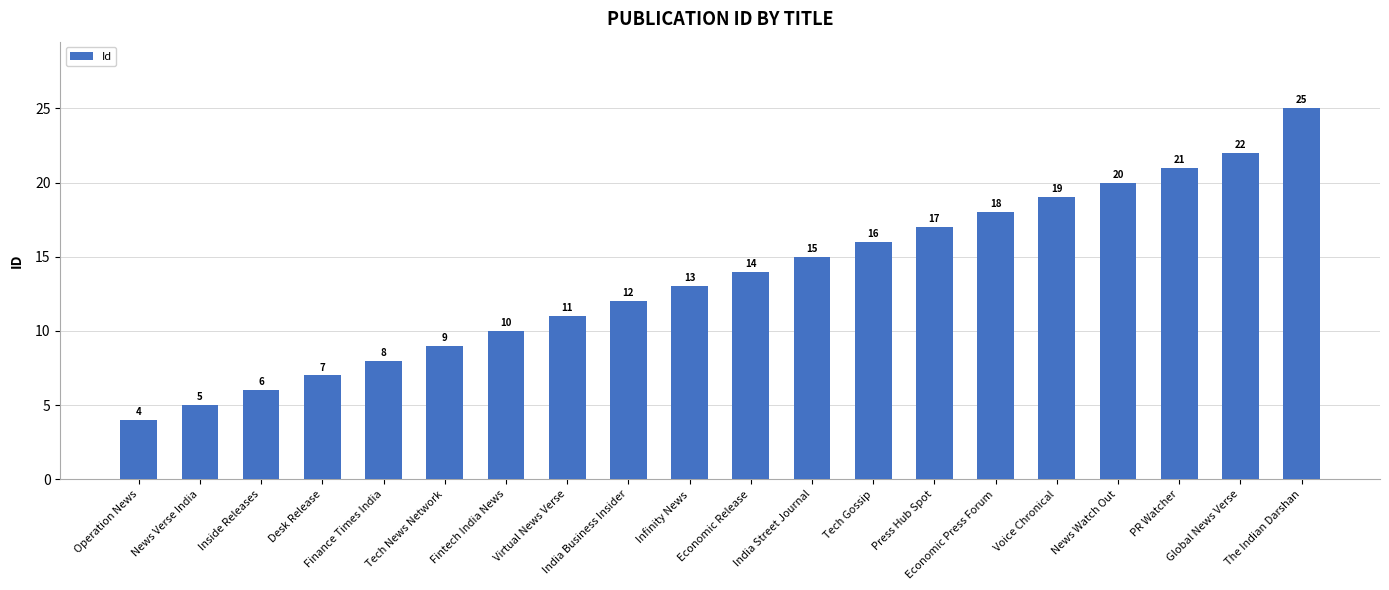

How many data points does each series have?

20